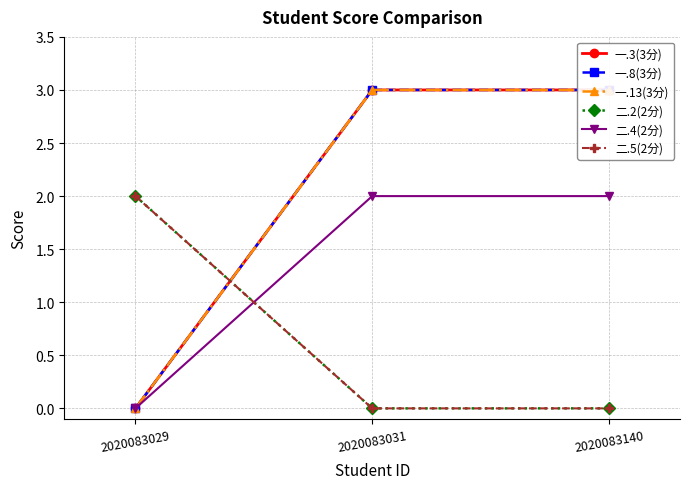

Reading left to right, transcribe all the data shown in this chart.

一.3(3分): 2020083029=0	2020083031=3	2020083140=3
一.8(3分): 2020083029=0	2020083031=3	2020083140=3
一.13(3分): 2020083029=0	2020083031=3	2020083140=3
二.2(2分): 2020083029=2	2020083031=0	2020083140=0
二.4(2分): 2020083029=0	2020083031=2	2020083140=2
二.5(2分): 2020083029=2	2020083031=0	2020083140=0